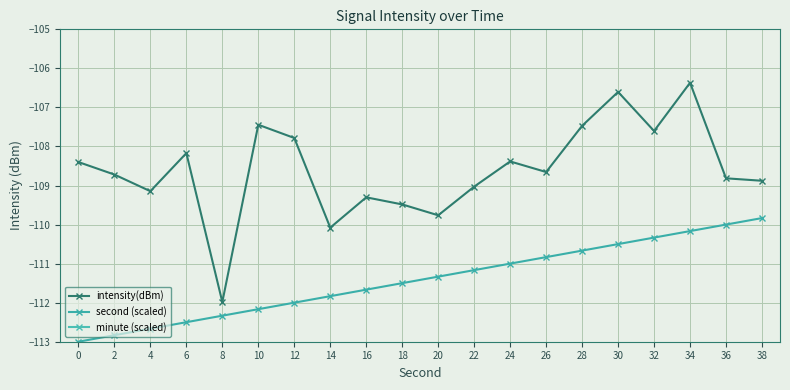

List the labels in order of minute (scaled) value, smallest first.

0, 2, 4, 6, 8, 10, 12, 14, 16, 18, 20, 22, 24, 26, 28, 30, 32, 34, 36, 38